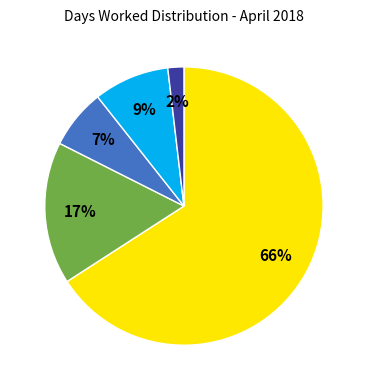

Does any single category account for the majority?

Yes